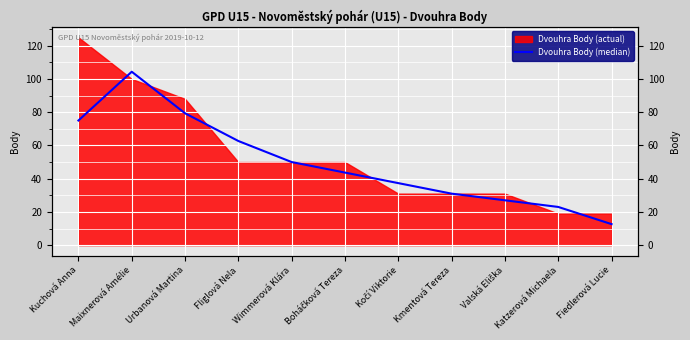

What is the value of the 6th point from the left?

43.7